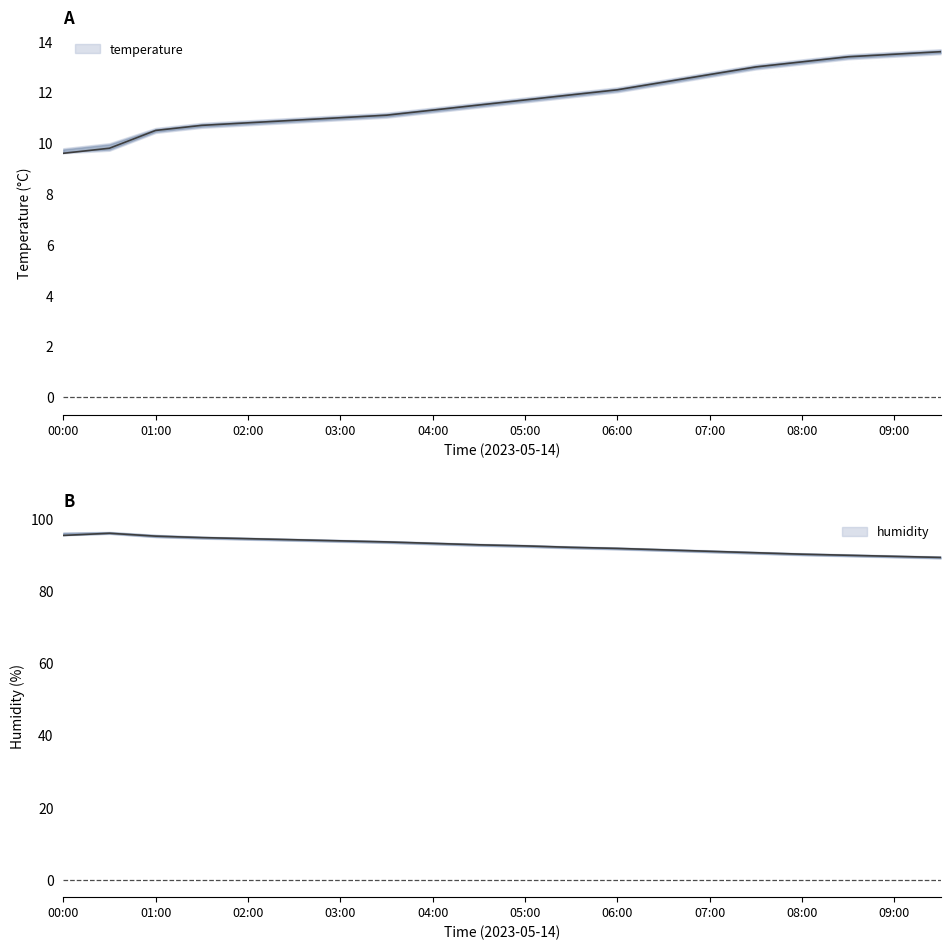

Where is the first local maximum for humidity_high?

00:30